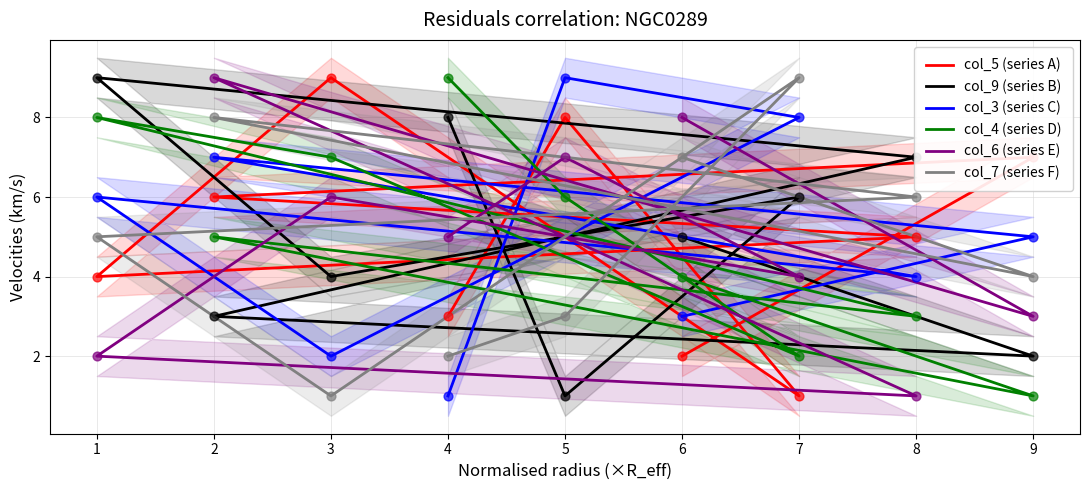

Is the value of col_4 (series D) at 3 greater than the value of col_7 (series F) at 2?

No